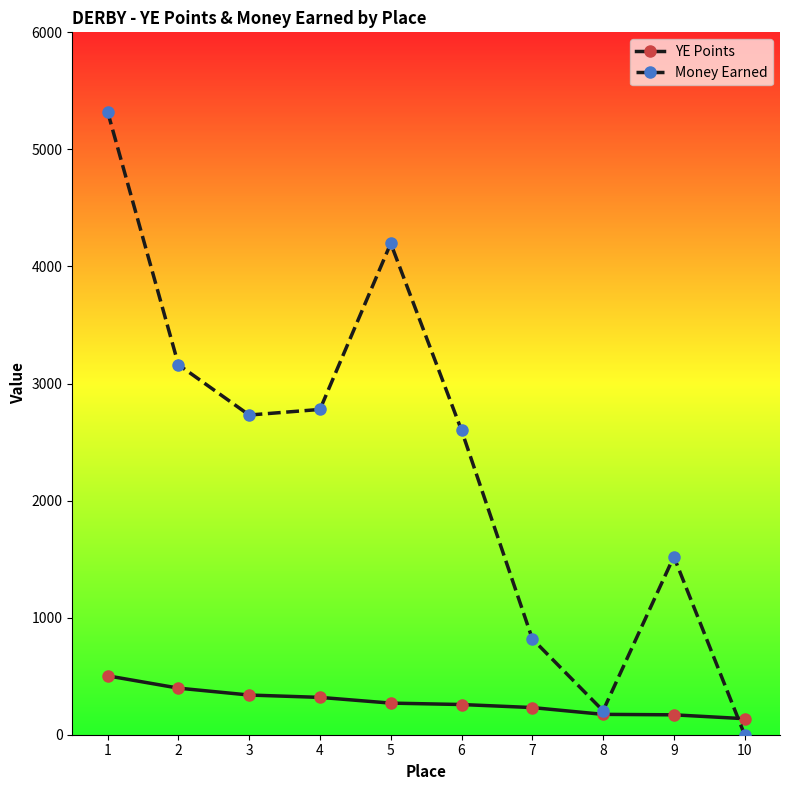

The value of YE Points at 1 is 503.0. True or false?

True